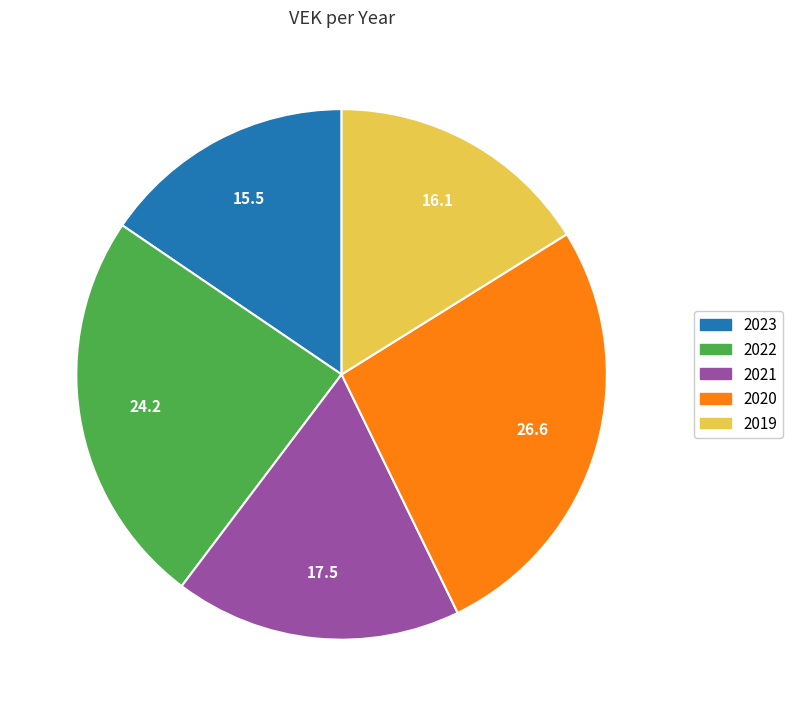

How many slices are in this pie chart?

5